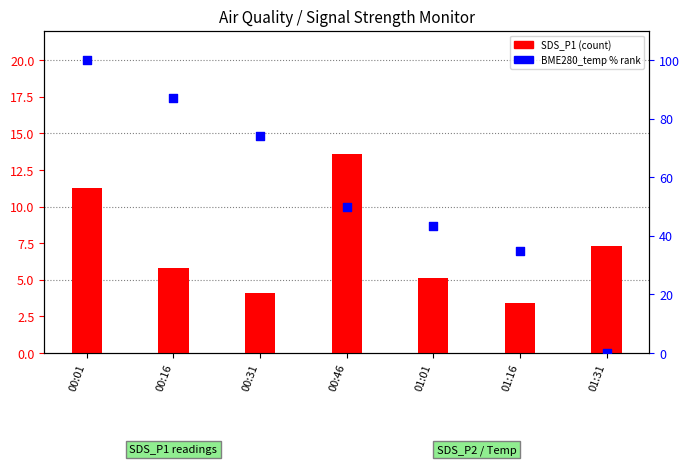

Which series has the largest Y range (max minus min)?

BME280_temp (norm %)